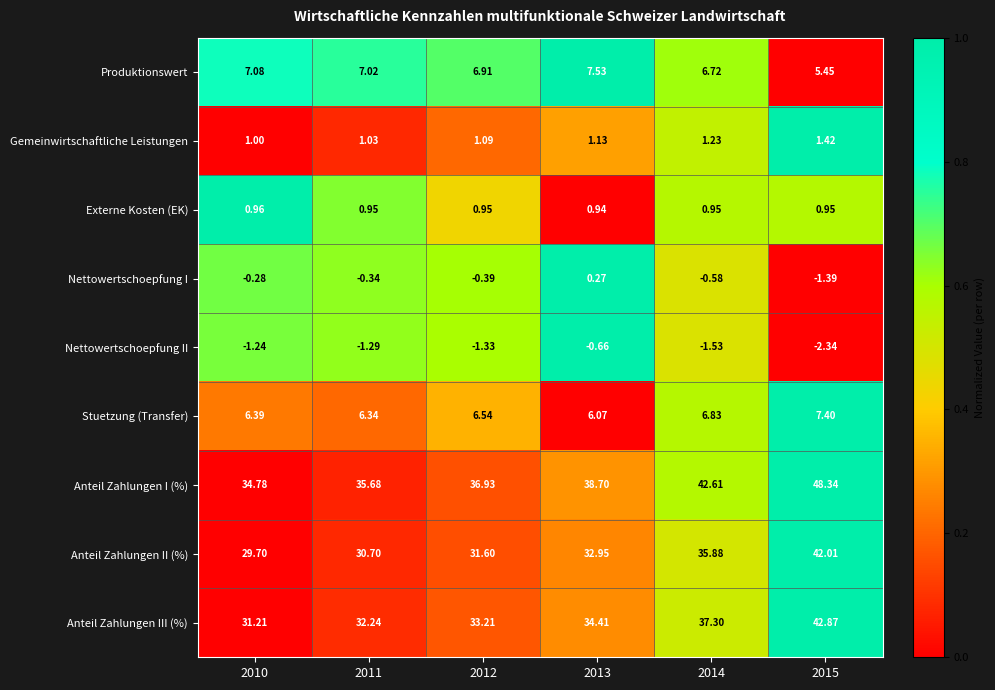

Count the number of categories in the chart.

6